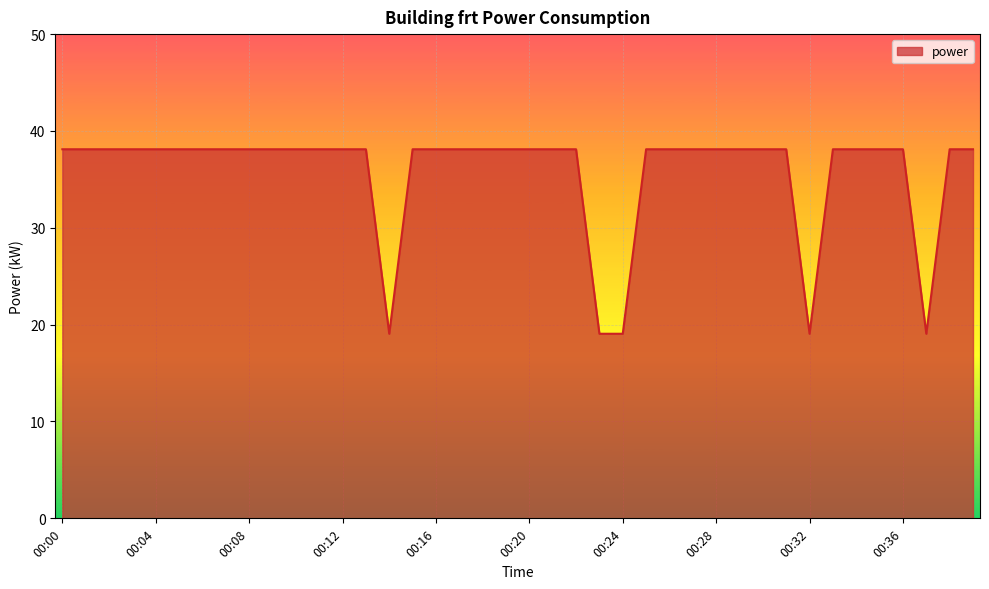

How many categories are shown in the chart?

40